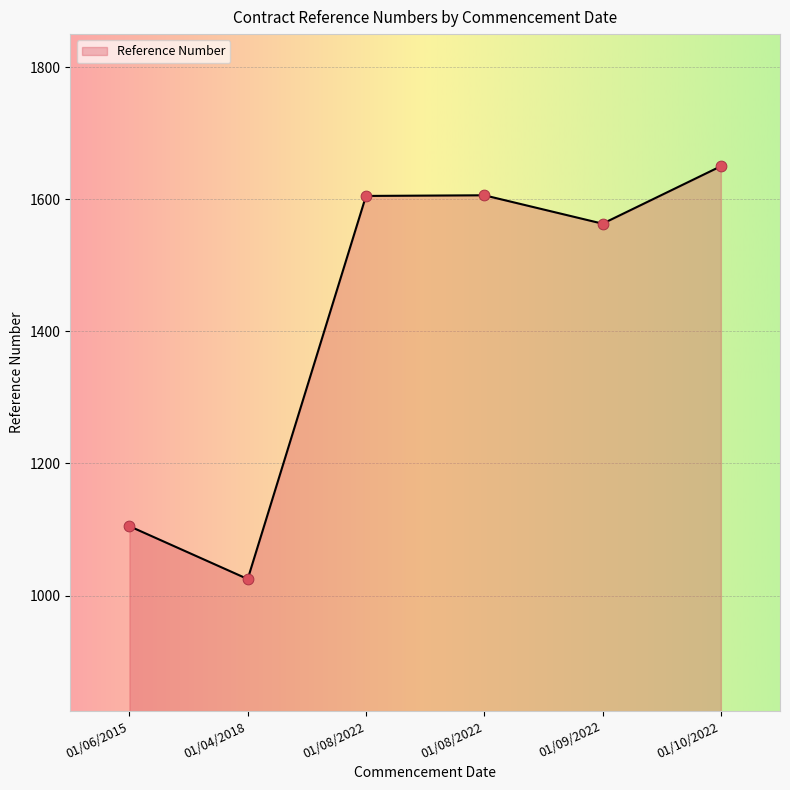

What is the ratio of the value at 01/09/2022 to the value at 01/04/2018?

1.5